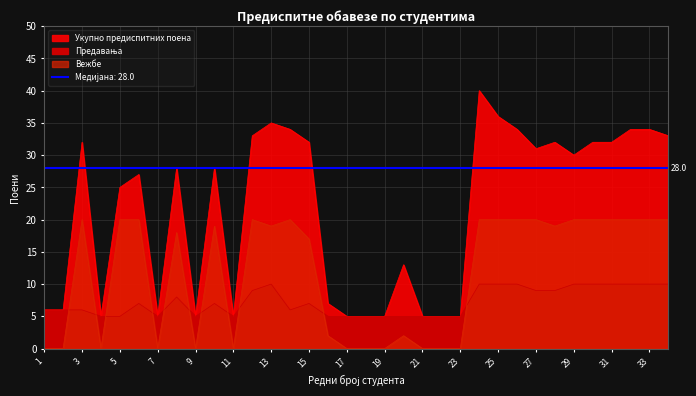

True or false: Вежбе and Укупно предиспитних поена cross at least once.

False